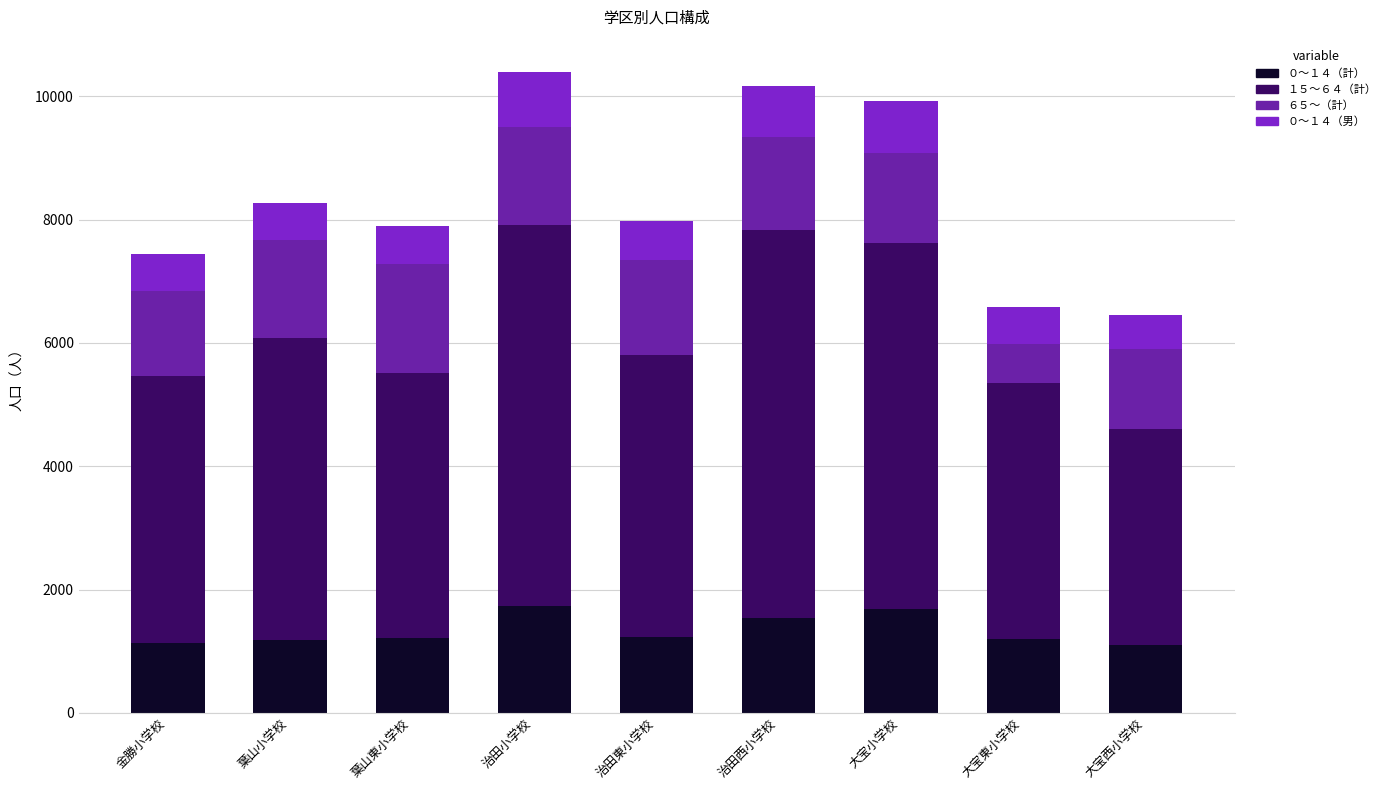

What is the maximum value for ０～１４（計）?

1731